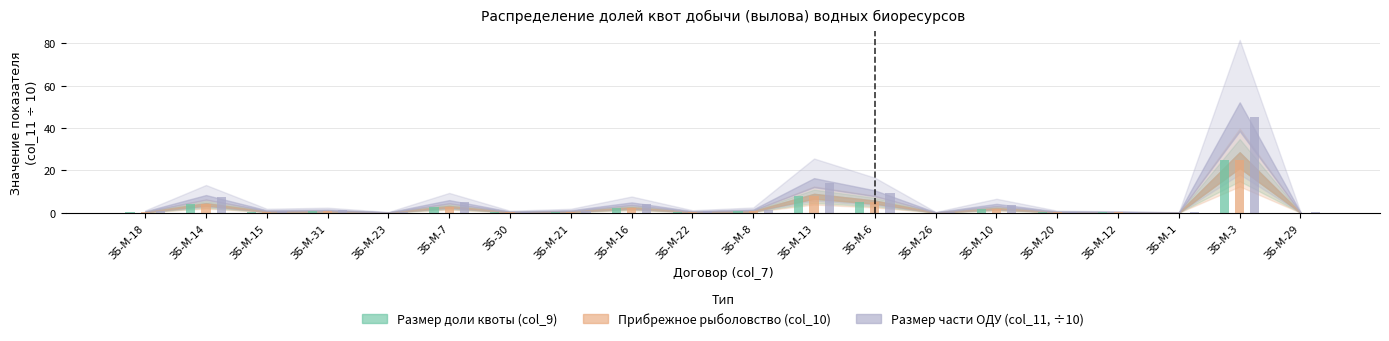

At which category does the chart reach its peak across all series?

ЗБ-М-3